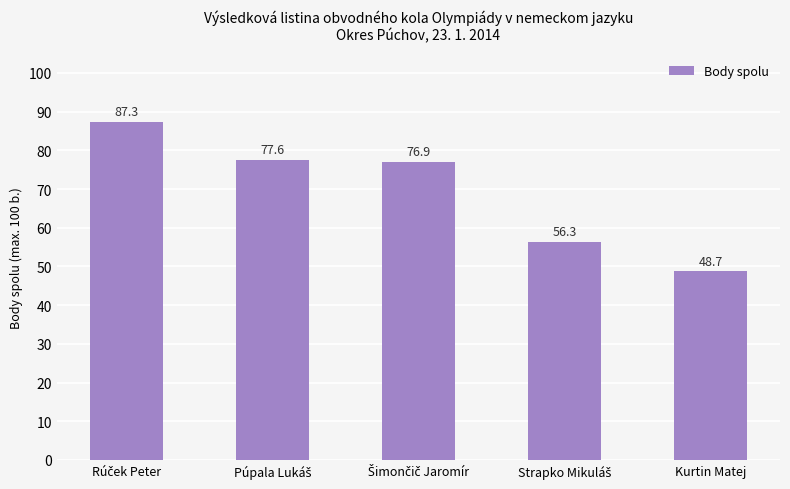

What is the difference between the maximum and minimum values?

38.6